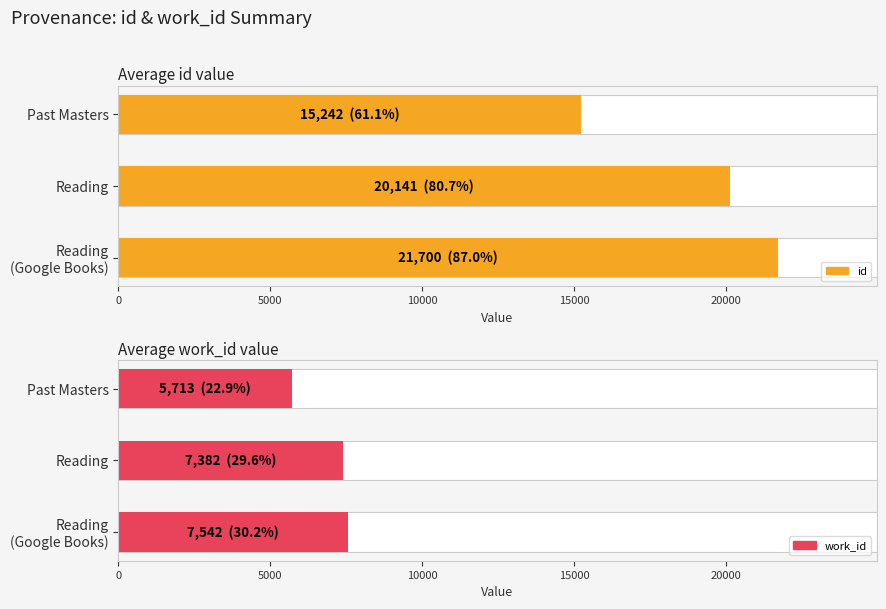

How many groups of bars are there?

3